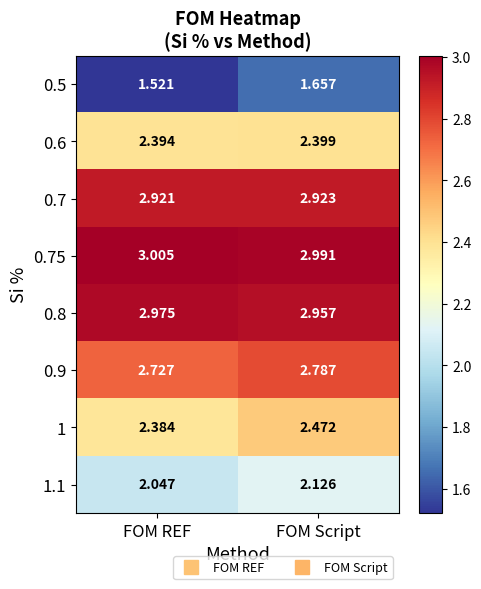

Rank the categories by 0.75 value from highest to lowest.

FOM REF, FOM Script